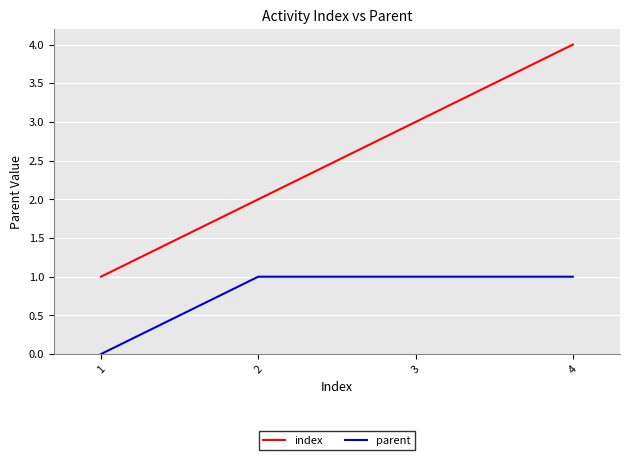

Reading right to left, list all the values displayed in this chart.

index: 4	3	2	1
parent: 1	1	1	0